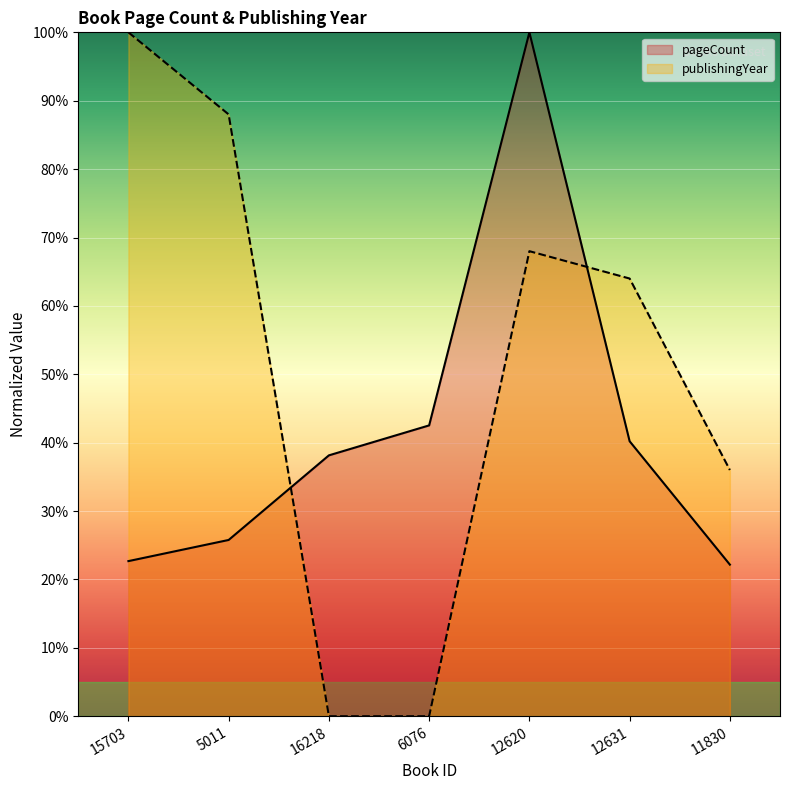

At which label is pageCount closest to 61?

6076